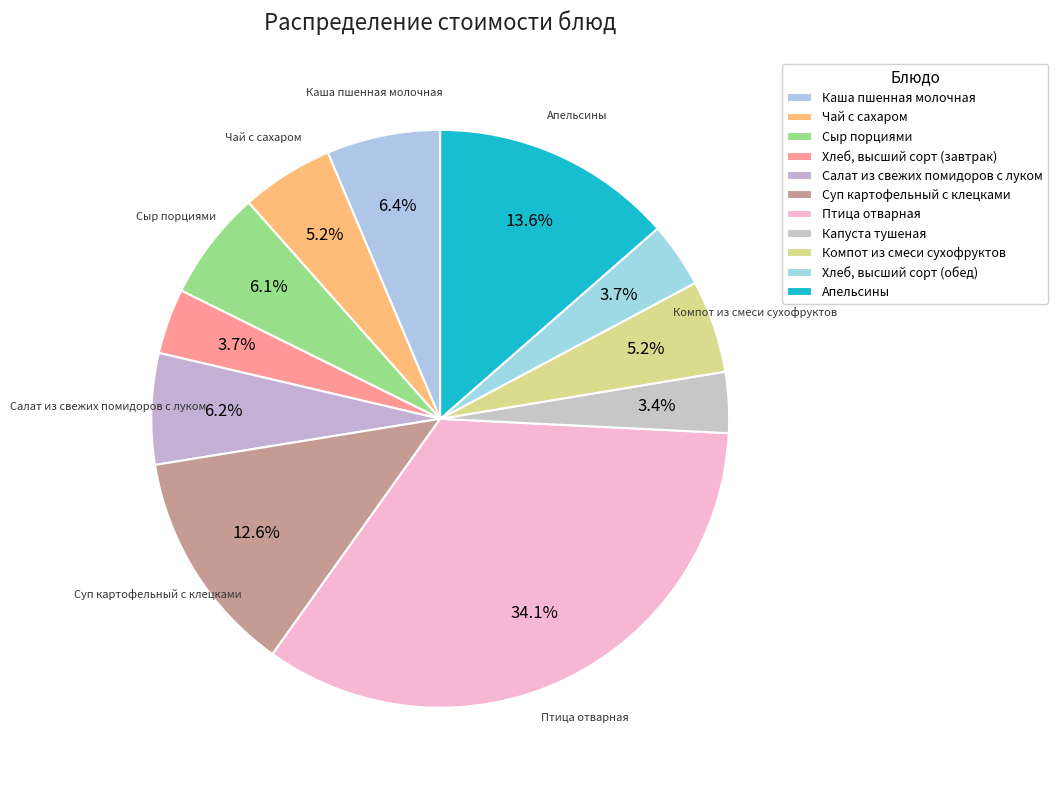

True or false: Апельсины accounts for 14% of the total.

True